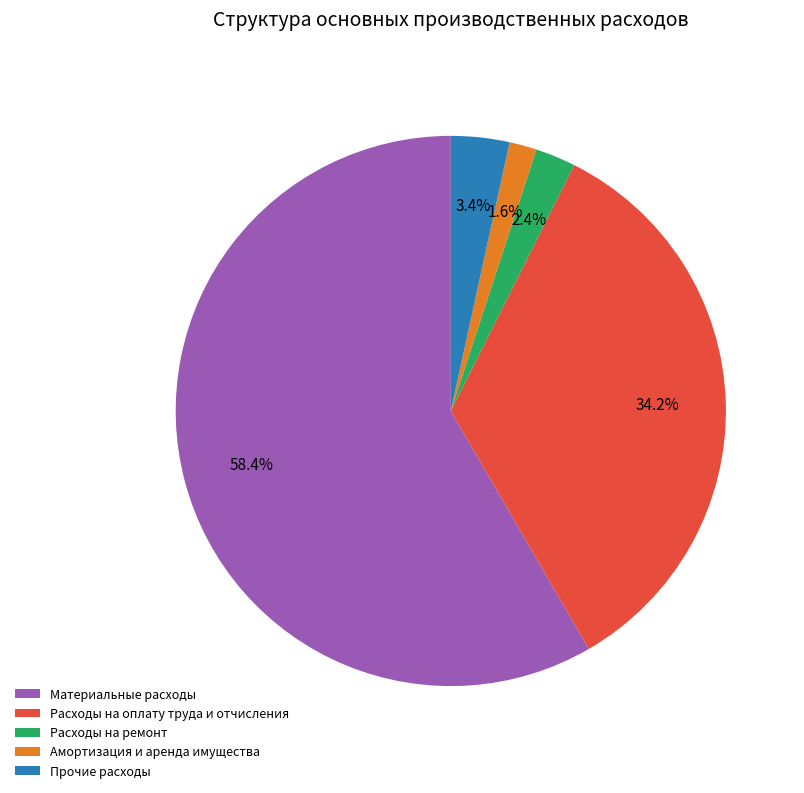

How many segments does this pie chart have?

5